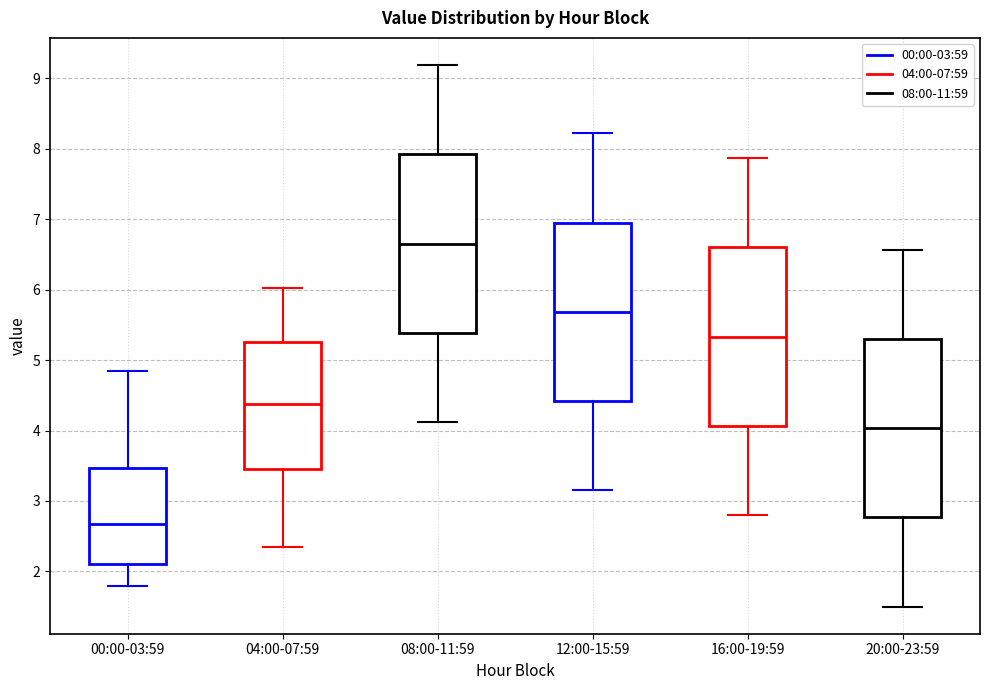

Where is the upper edge of the box for 08:00-11:59 on the y-axis? The values are not printed on the chart, so give them approximately, as read against the axis.

7.9